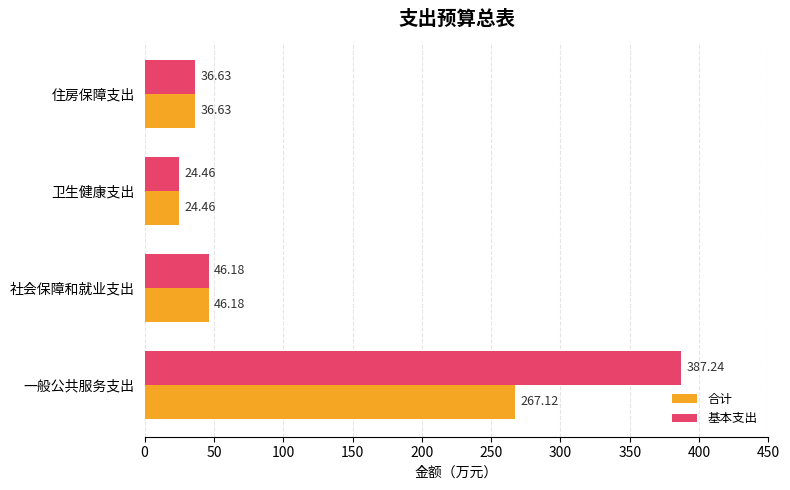

Which category has the lowest value across all series?

卫生健康支出